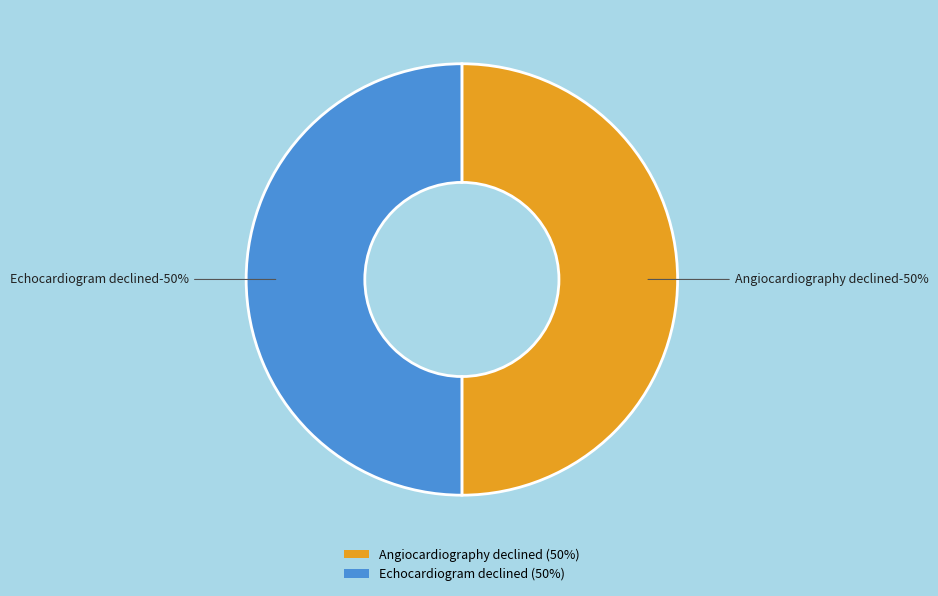

True or false: Echocardiogram declined accounts for 37% of the total.

False